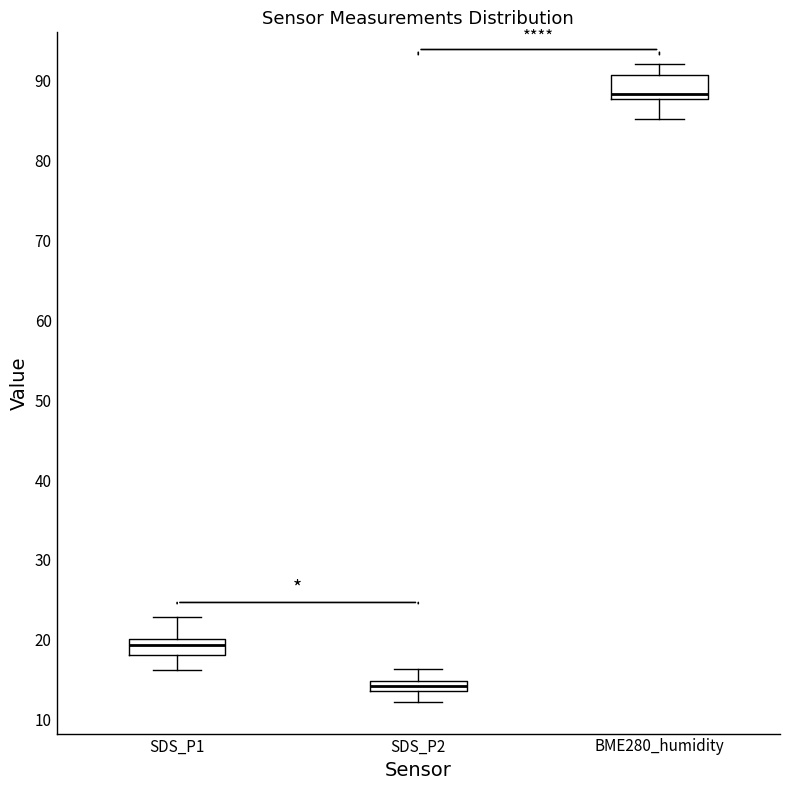

Which box's median line is the lowest?

SDS_P2